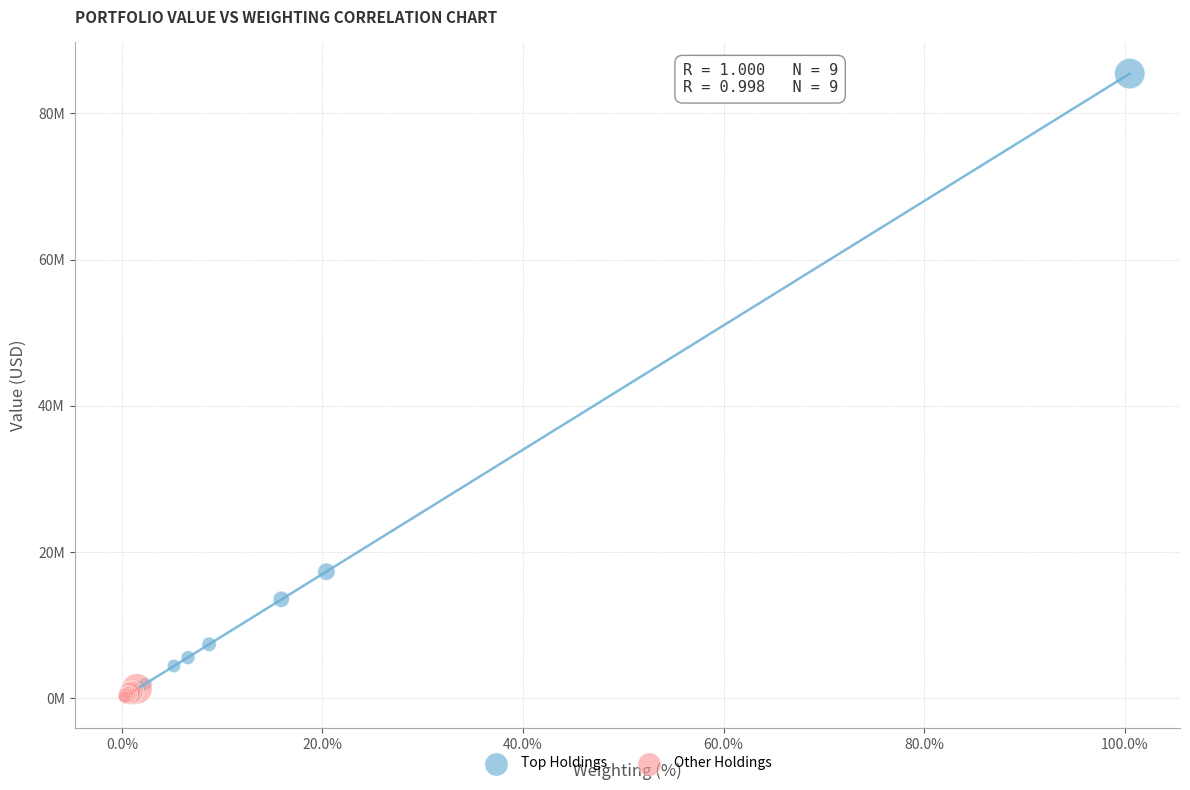

Which series has the largest Y range (max minus min)?

Top Holdings